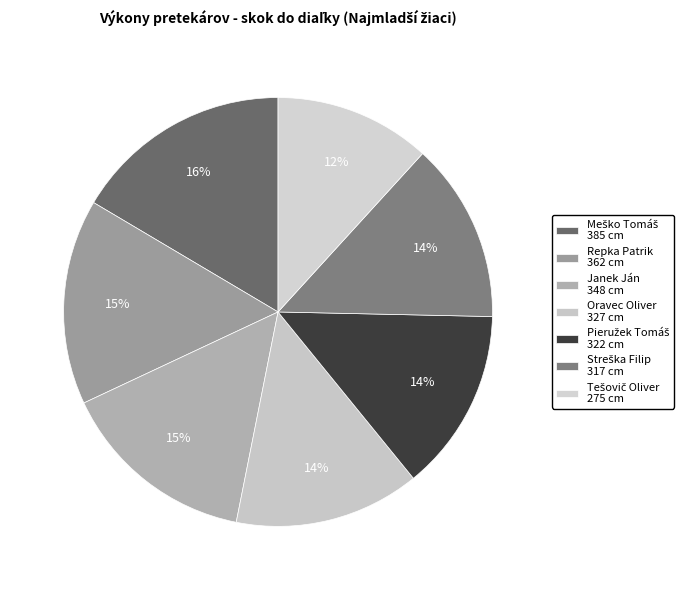

What is the smallest slice in the pie chart?

Tešovič Oliver